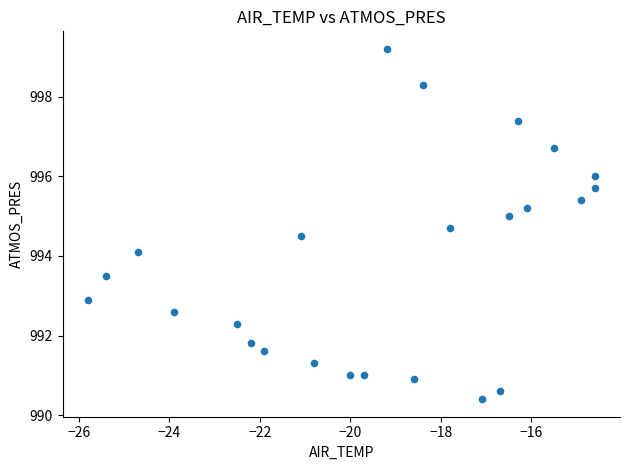

What Y value in the scatter plot is closest to 994?

994.1